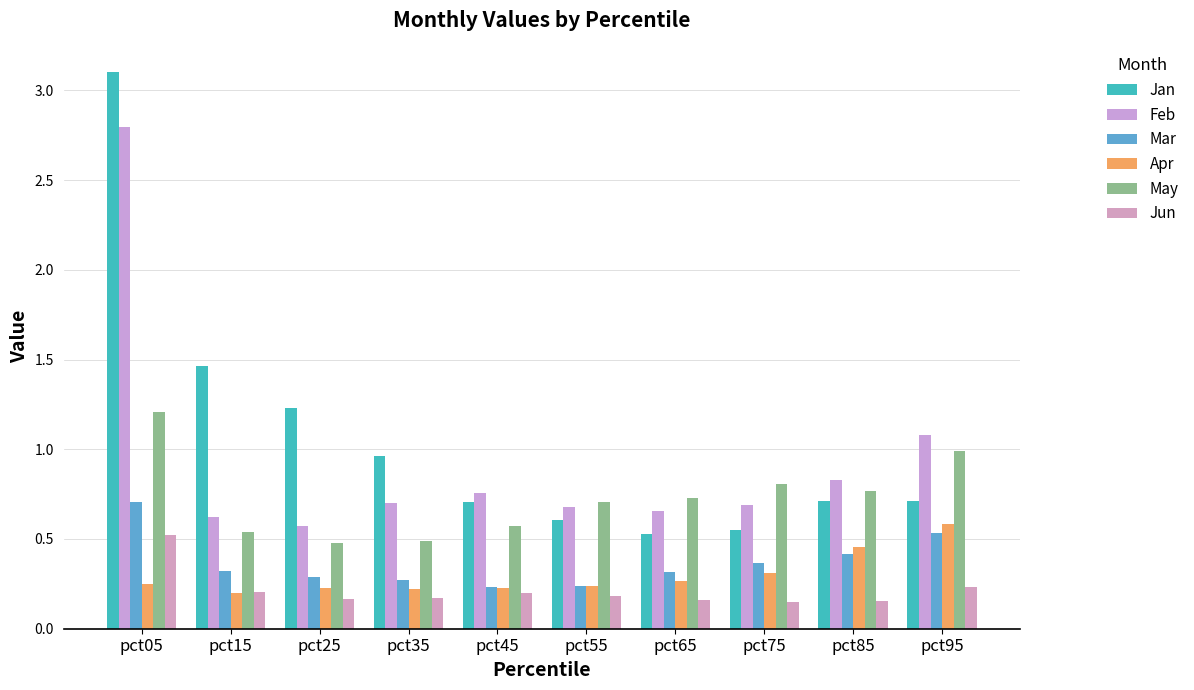

Are the bars grouped side by side (vs. stacked)?

Yes